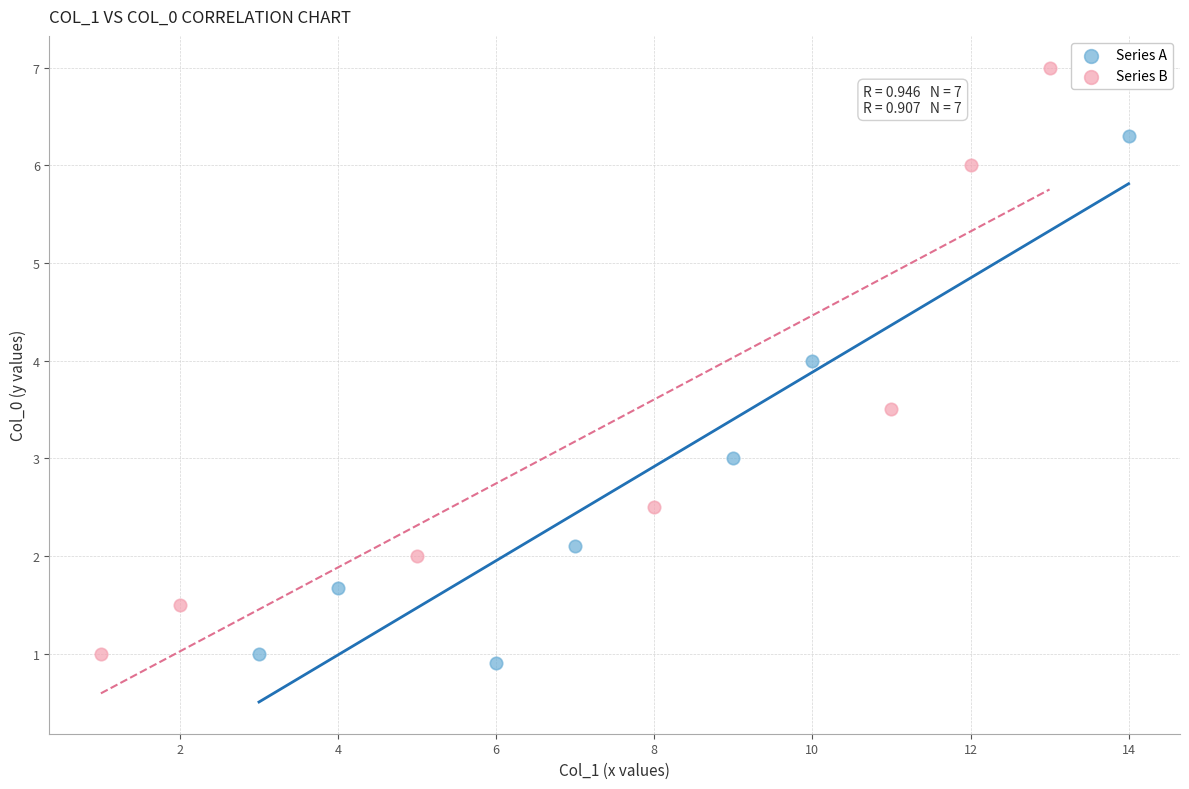

Which series has the widest spread of Y values?

Series B